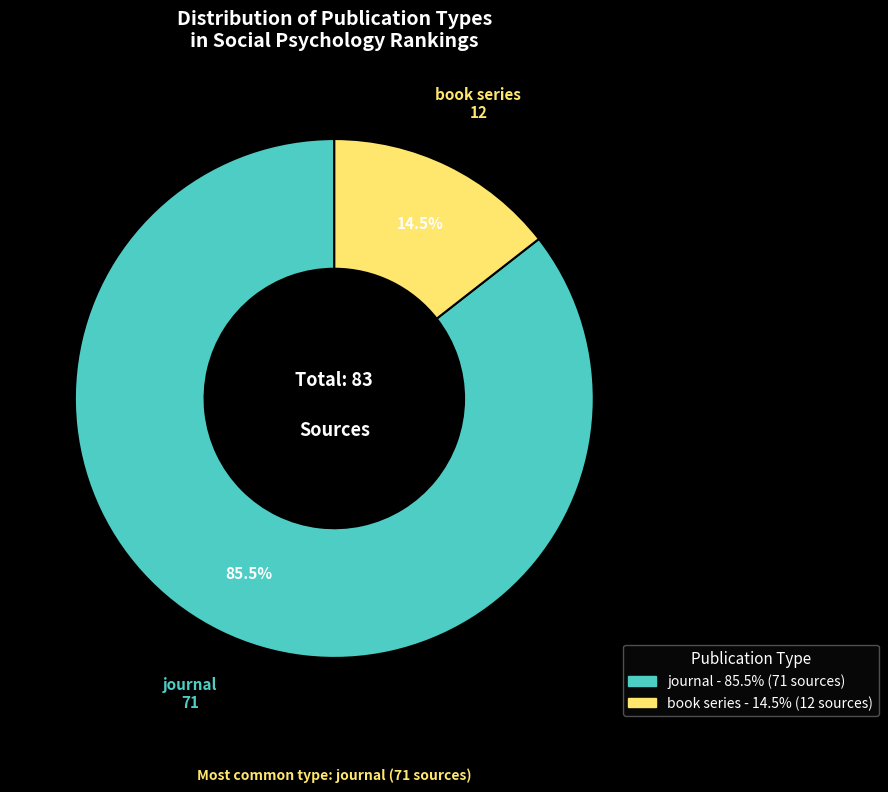

To the nearest percent, what is the difference between the largest and smallest slice percentages?

71%